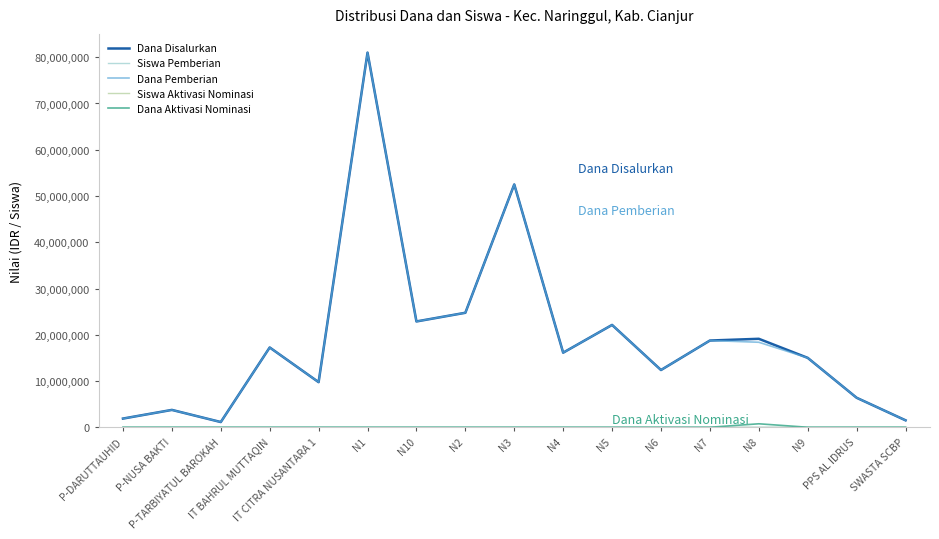

What is the greatest value displayed?

81000000